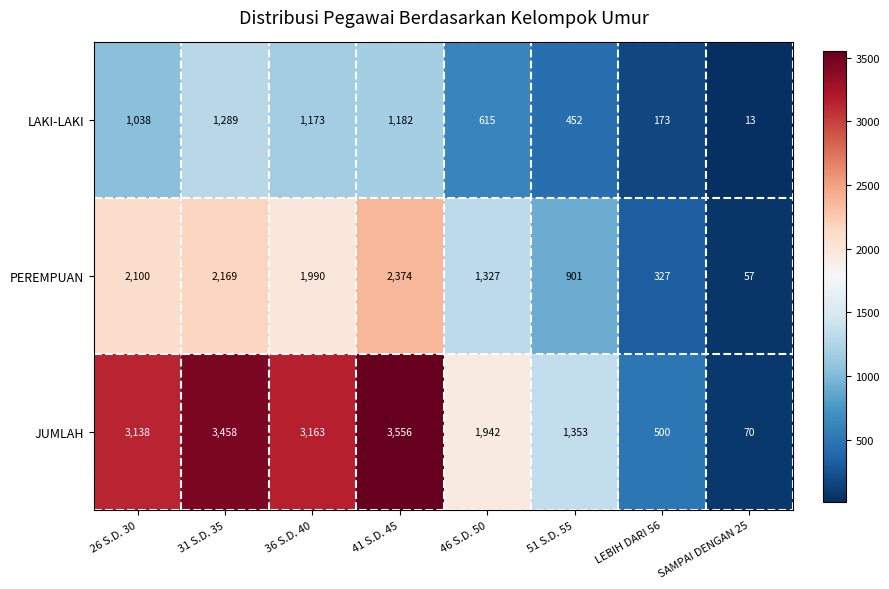

Reading left to right, what are all the values shown in this chart?

LAKI-LAKI: 1038	1289	1173	1182	615	452	173	13
PEREMPUAN: 2100	2169	1990	2374	1327	901	327	57
JUMLAH: 3138	3458	3163	3556	1942	1353	500	70